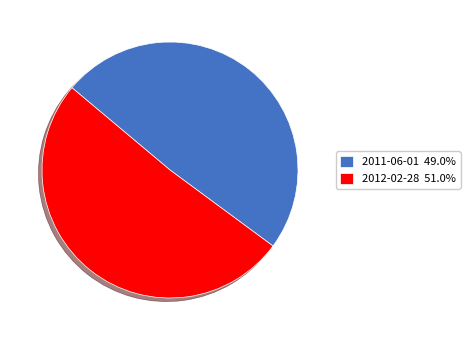

Does 2011-06-01 account for over 50% of the chart?

No